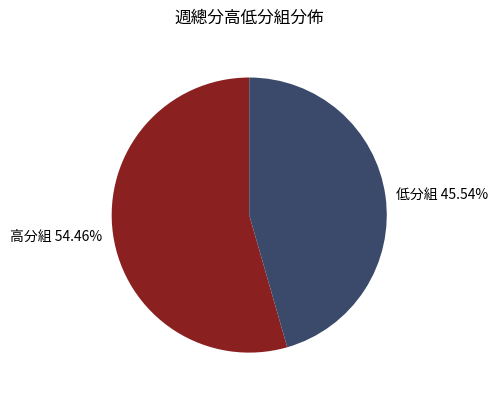

Which slice is the largest?

高分組 54.46%